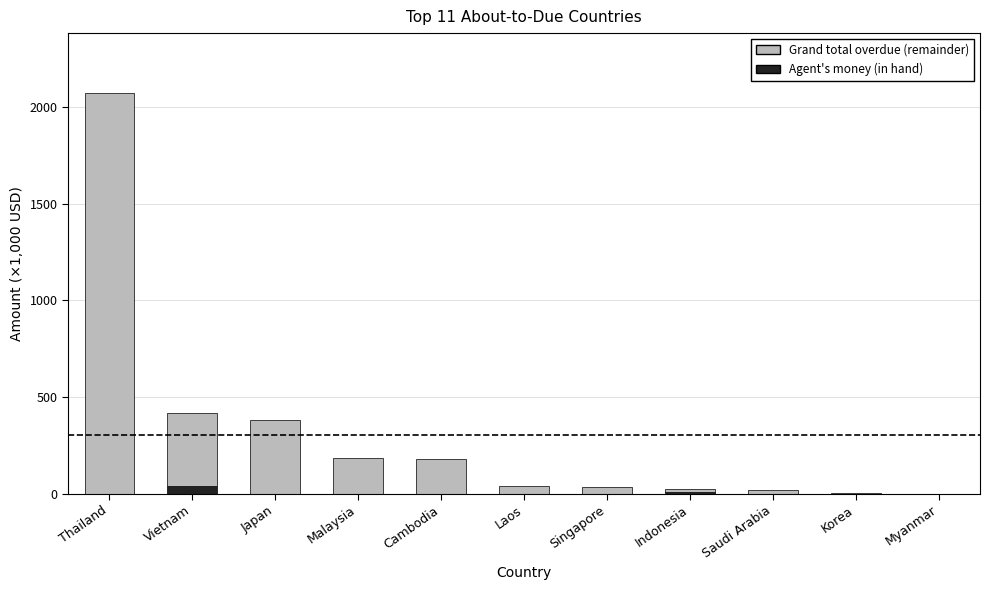

How many data points does each series have?

11